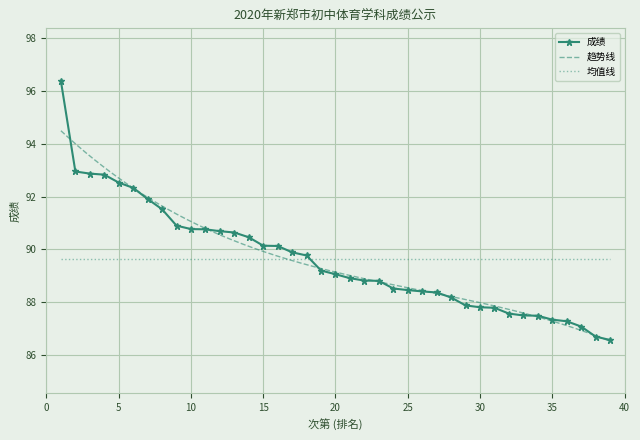

What is the value of the 32nd point from the left?

87.6